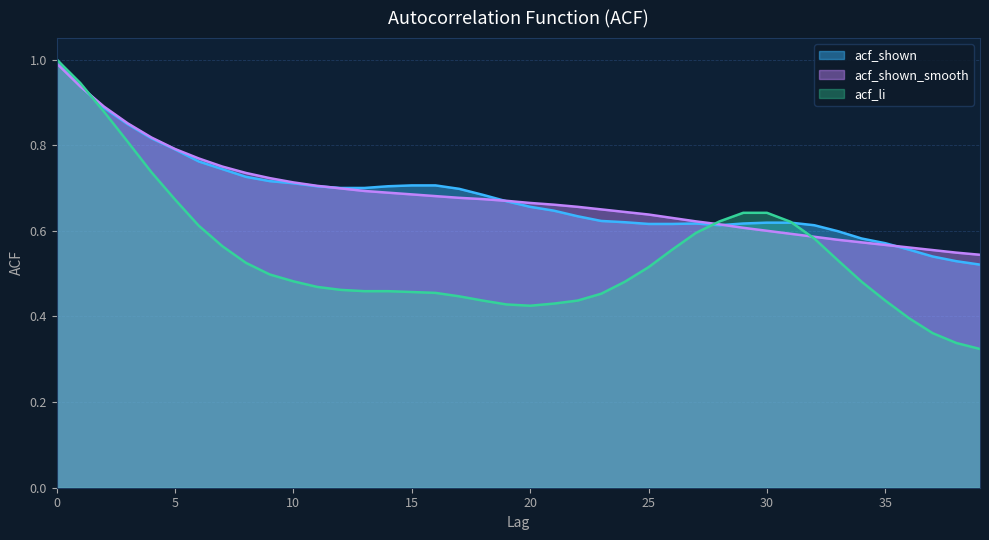

Reading left to right, what are all the values shown in this chart?

acf_shown: 1.0	0.9	0.9	0.8	0.8	0.8	0.8	0.7	0.7	0.7	0.7	0.7	0.7	0.7	0.7	0.7	0.7	0.7	0.7	0.7	0.7	0.6	0.6	0.6	0.6	0.6	0.6	0.6	0.6	0.6	0.6	0.6	0.6	0.6	0.6	0.6	0.6	0.5	0.5	0.5
acf_shown_smooth: 1.0	0.9	0.9	0.9	0.8	0.8	0.8	0.8	0.7	0.7	0.7	0.7	0.7	0.7	0.7	0.7	0.7	0.7	0.7	0.7	0.7	0.7	0.7	0.7	0.6	0.6	0.6	0.6	0.6	0.6	0.6	0.6	0.6	0.6	0.6	0.6	0.6	0.6	0.5	0.5
acf_li: 1.0	0.9	0.9	0.8	0.7	0.7	0.6	0.6	0.5	0.5	0.5	0.5	0.5	0.5	0.5	0.5	0.5	0.4	0.4	0.4	0.4	0.4	0.4	0.5	0.5	0.5	0.6	0.6	0.6	0.6	0.6	0.6	0.6	0.5	0.5	0.4	0.4	0.4	0.3	0.3